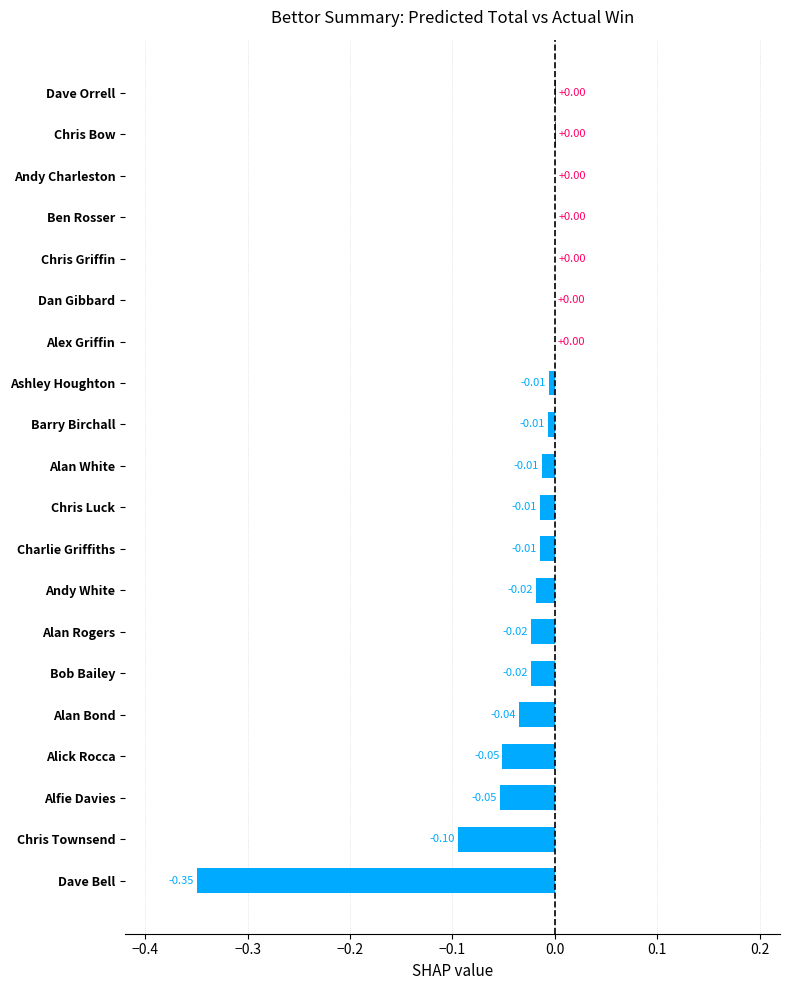

Between Chris Luck and Alan Bond, which is larger?

Chris Luck